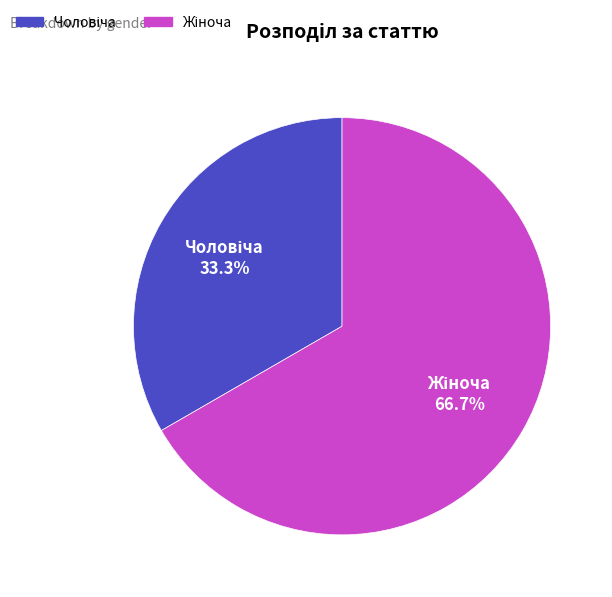

Is there a majority slice in this chart?

Yes